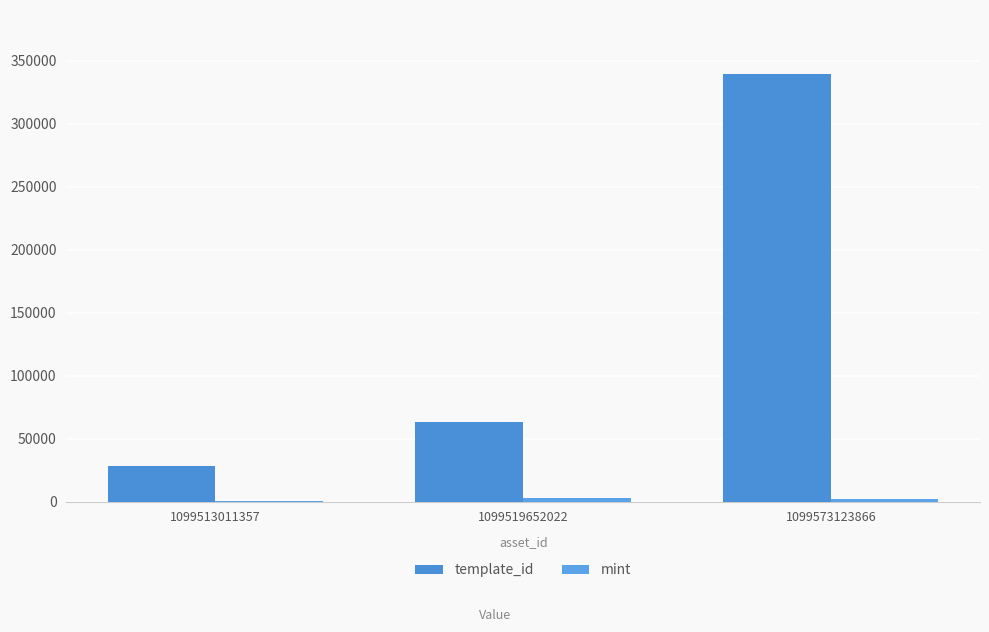

Is it true that template_id equals 27966 at 1099513011357?

True